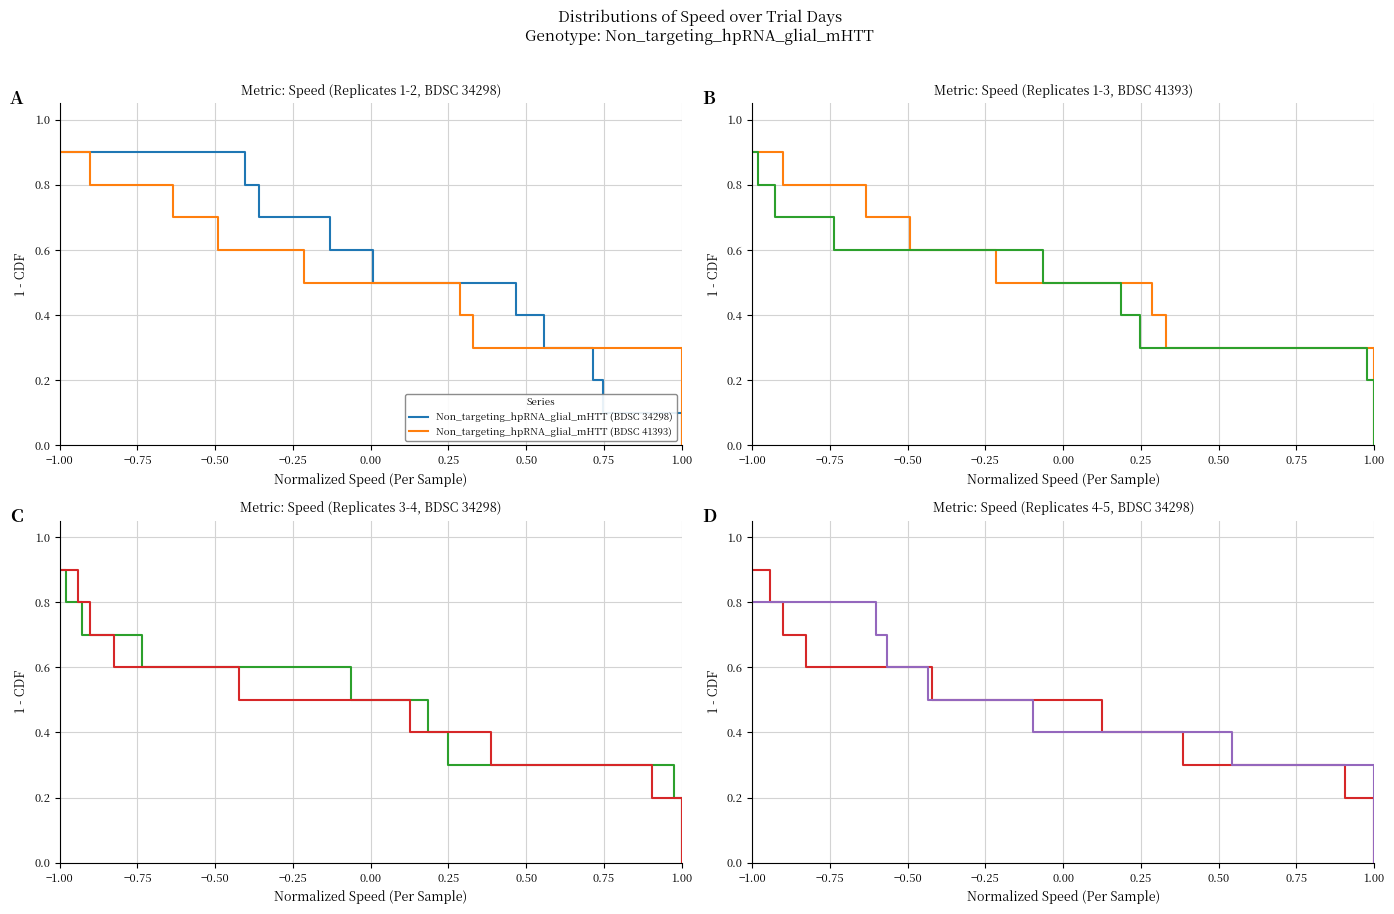

Which category has the highest value in the Non_targeting_hpRNA_glial_mHTT (BDSC 34298) series?

−1.00